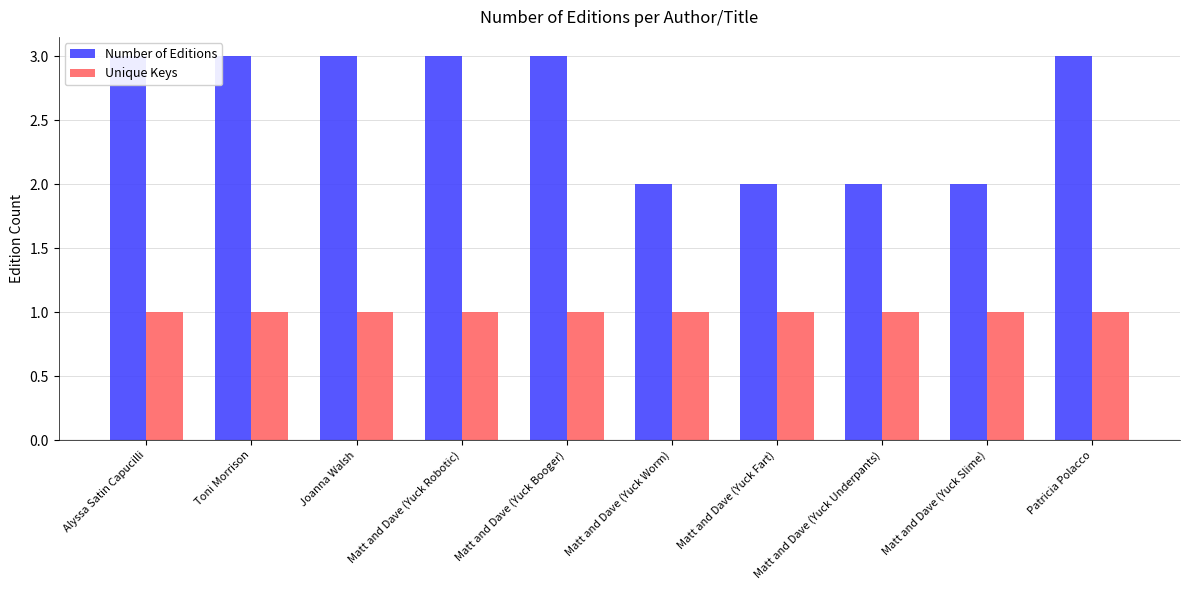

Is it true that Unique Keys equals 1 at Matt and Dave (Yuck Robotic)?

False